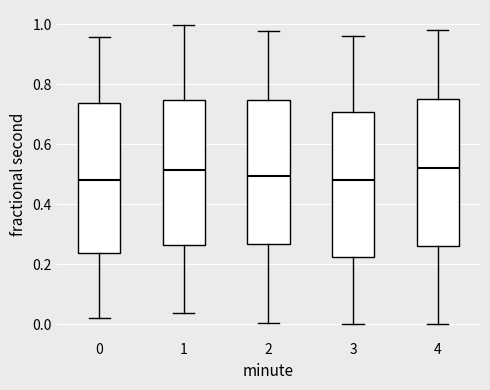

Reading left to right, read every box against the y-axis: the position of its median line, the range the box covers, and the ends of its whiskers. The values are not printed on the chart, so give them approximately, as read against the axis.

0: median 0.48, box 0.24 to 0.74, whiskers 0.02 to 0.96
1: median 0.52, box 0.26 to 0.74, whiskers 0.04 to 1.00
2: median 0.50, box 0.26 to 0.74, whiskers 0.00 to 0.98
3: median 0.48, box 0.22 to 0.70, whiskers 0.00 to 0.96
4: median 0.52, box 0.26 to 0.76, whiskers 0.00 to 0.98